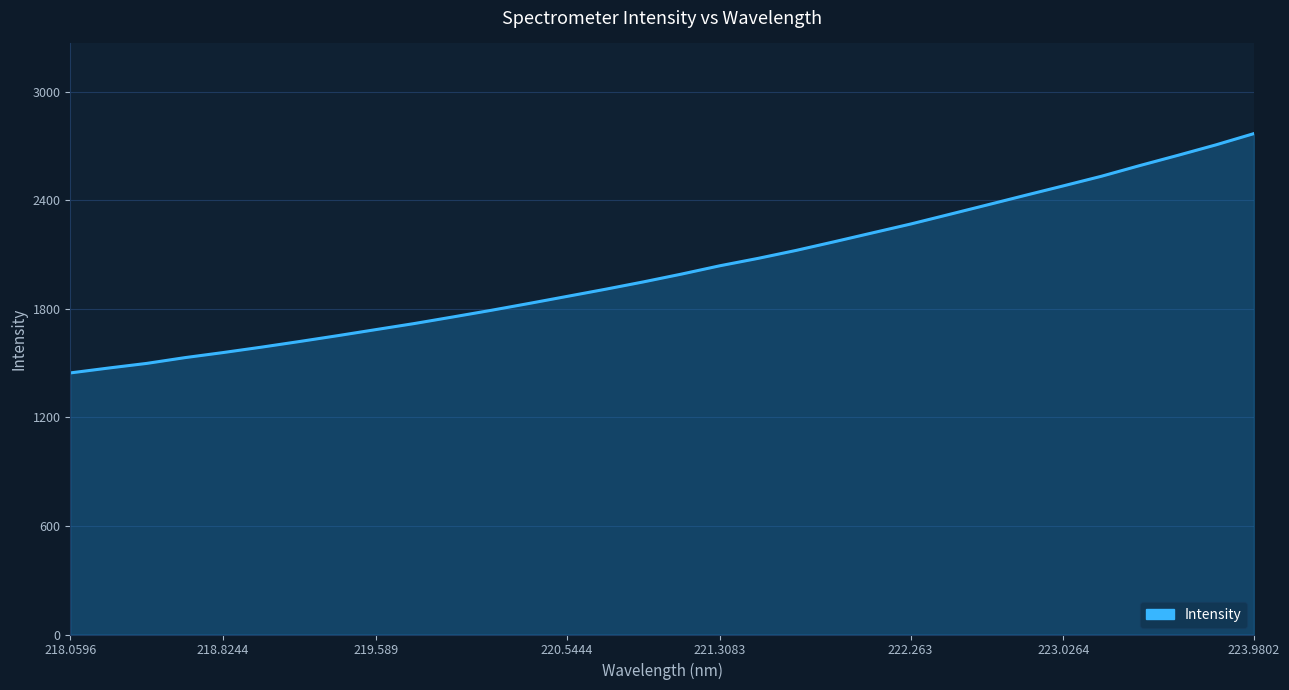

What is the minimum value shown in the chart?

1445.6